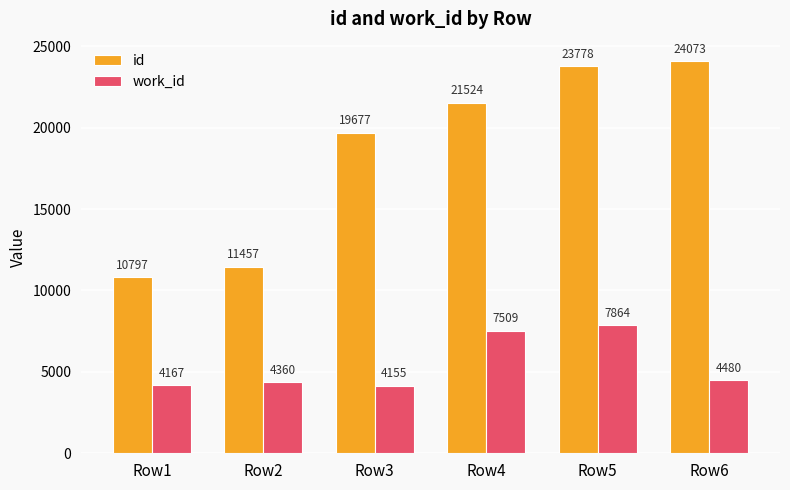

Between Row2 and Row5, which series saw the biggest shift?

id